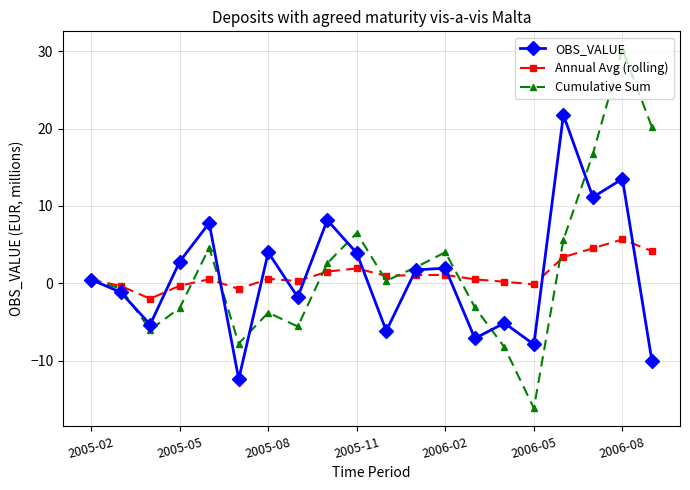

What is the value of the Cumulative Sum point at the 10th from the left?

6.5